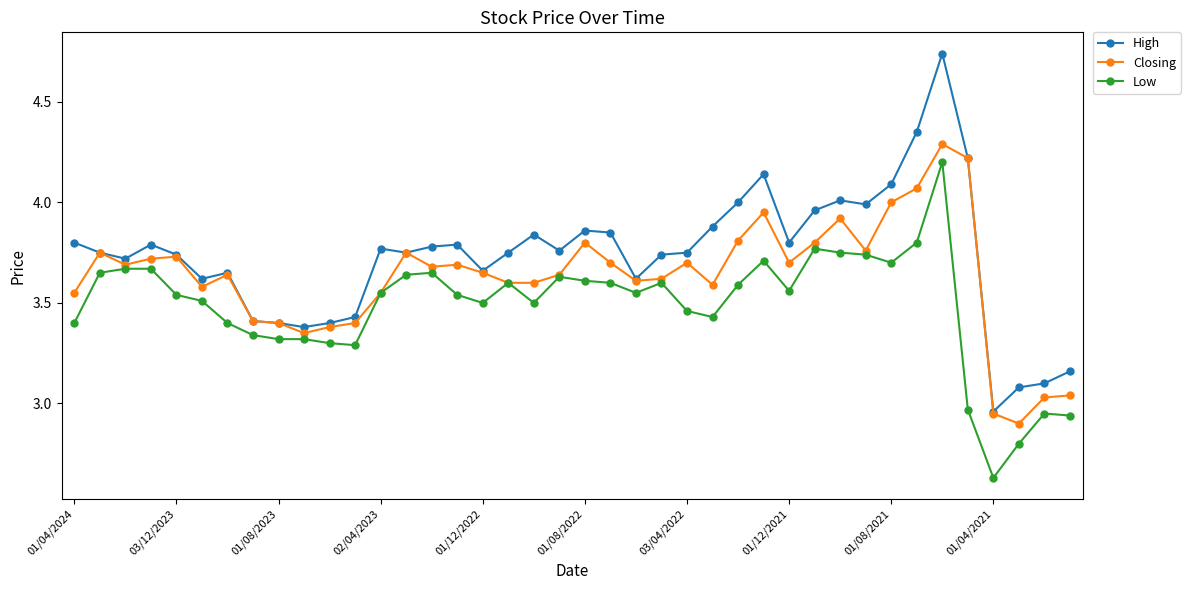

Which series has the largest range (max minus min)?

High